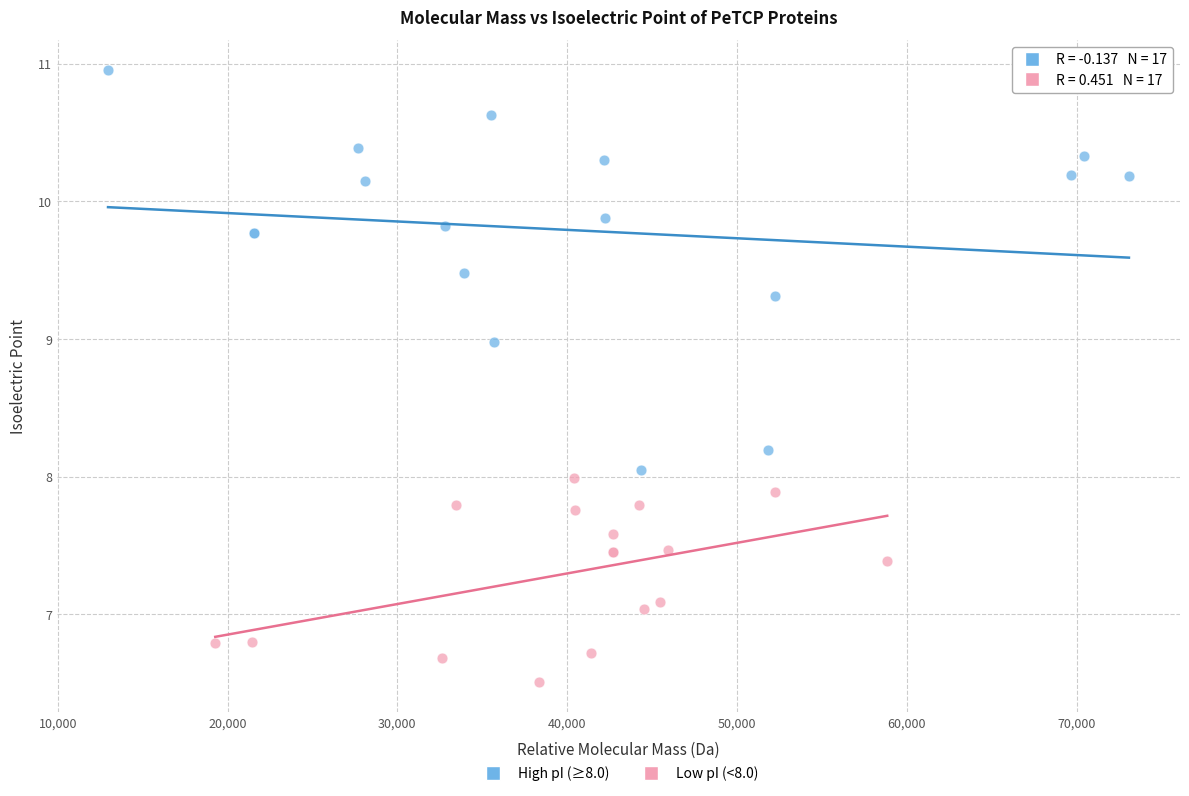

Which series has the largest Y range (max minus min)?

High pI (≥8.0)